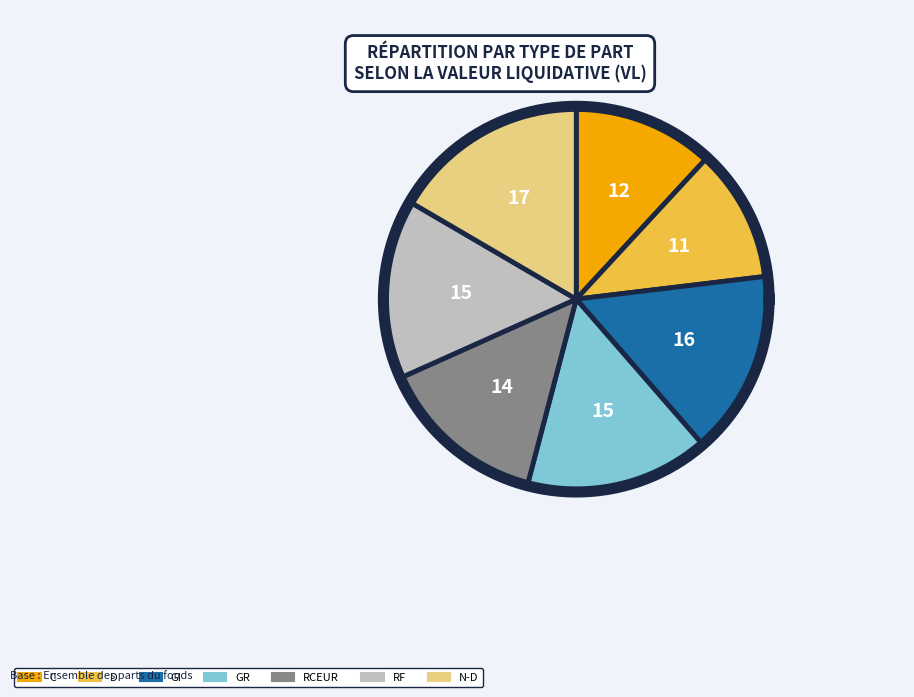

The D slice represents 18% of the pie. True or false?

False